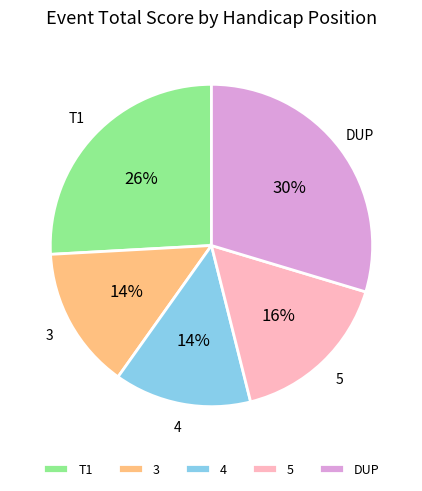

How many segments does this pie chart have?

5